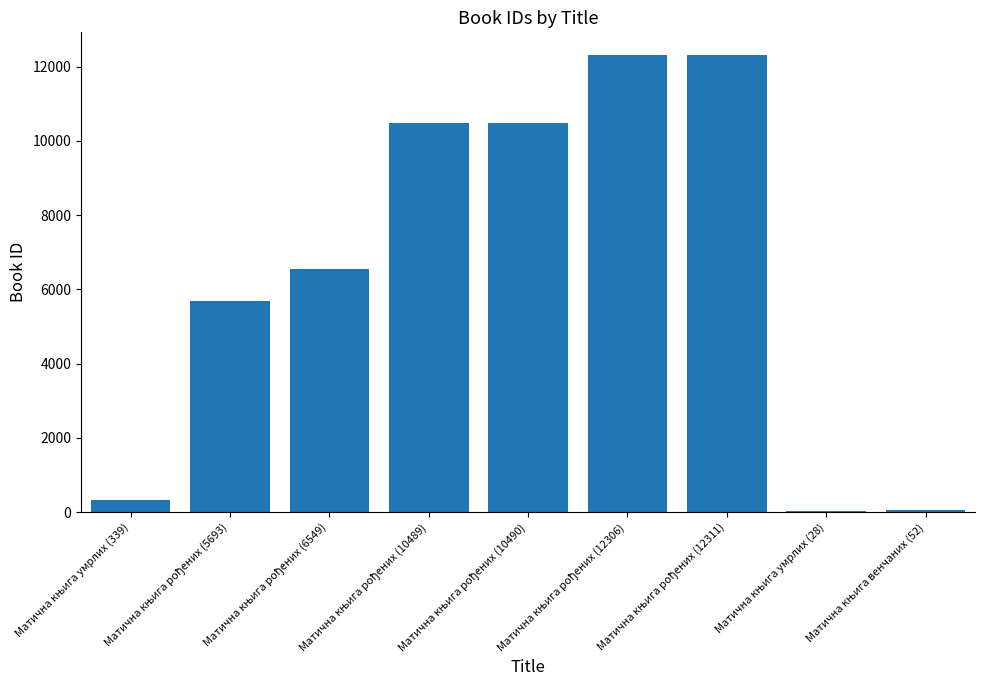

What is the sum of all values?

58257